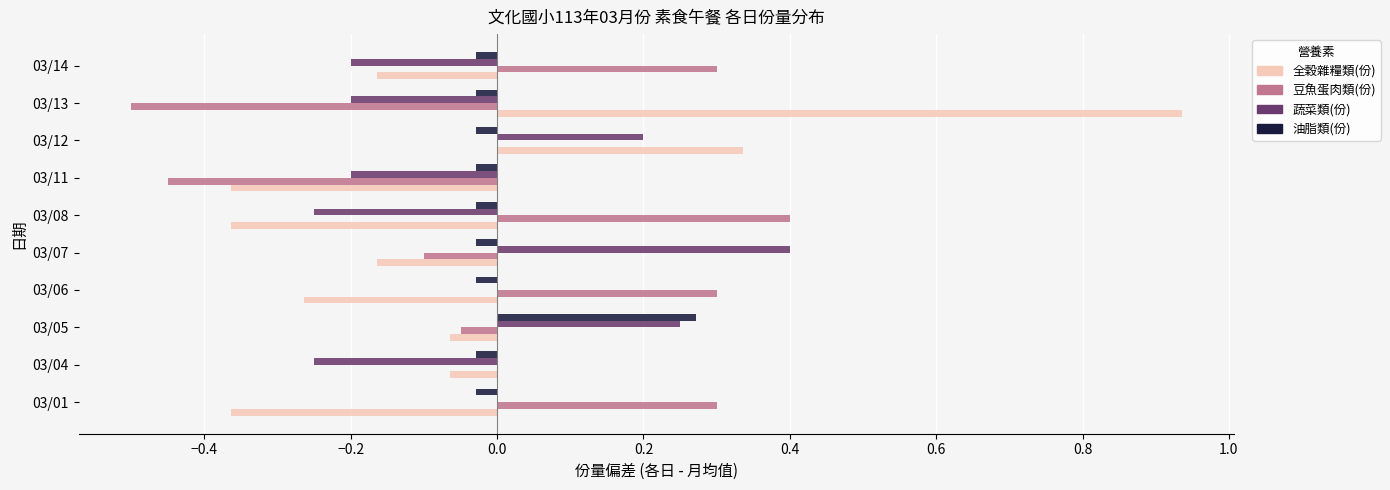

Which series has the largest total across all categories?

豆魚蛋肉類(份)